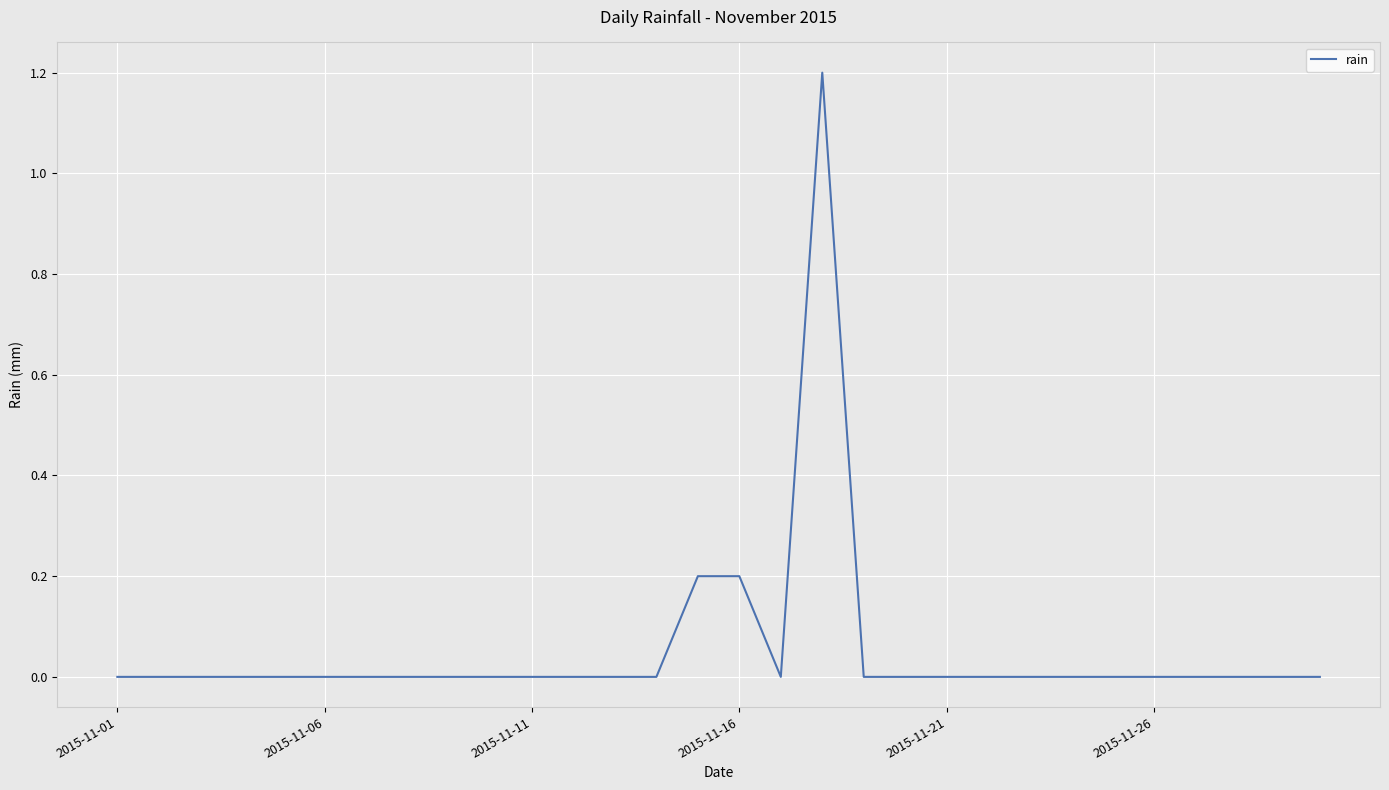

What is the greatest value displayed?

1.2